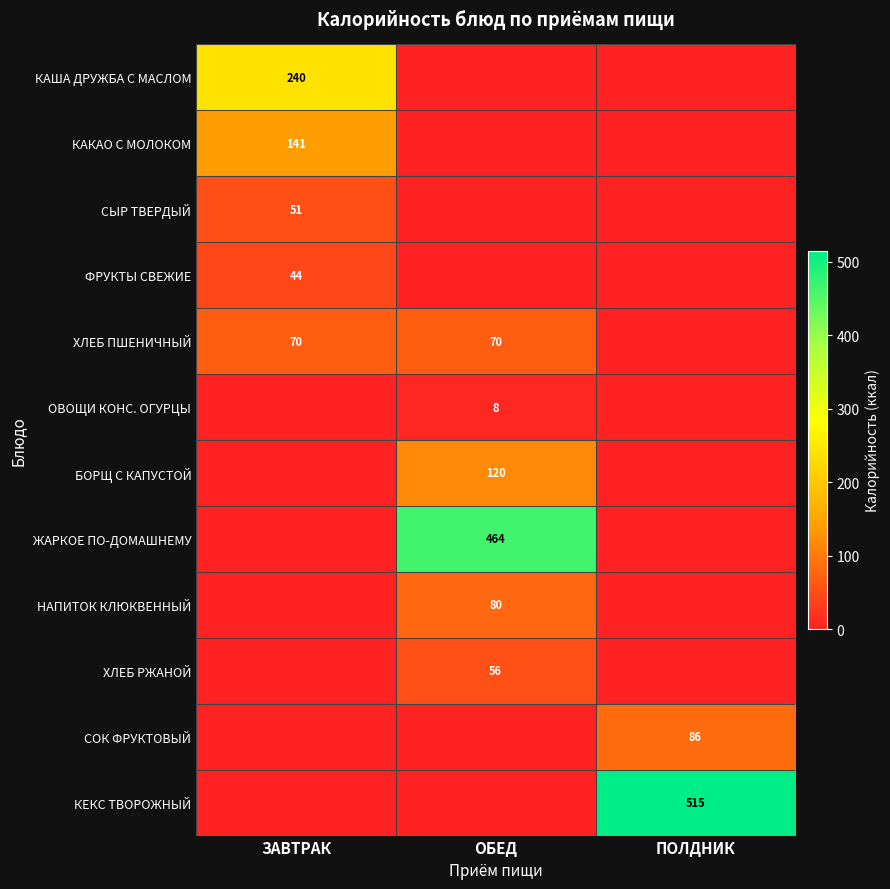

The value of ФРУКТЫ СВЕЖИЕ at ЗАВТРАК is 58. True or false?

False